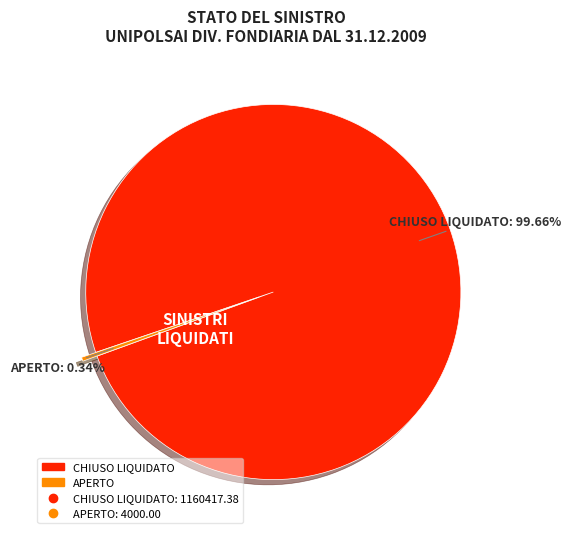

How many slices are in this pie chart?

2